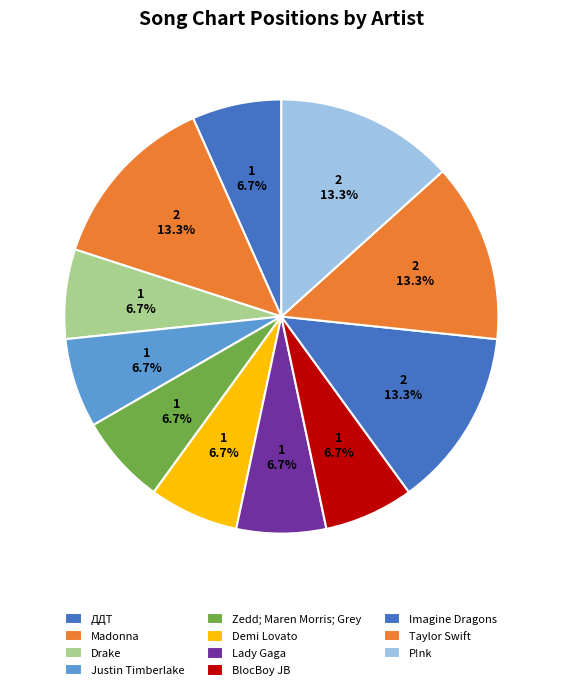

To the nearest percent, what is the difference between the Zedd; Maren Morris; Grey and ДДТ slice percentages?

0%